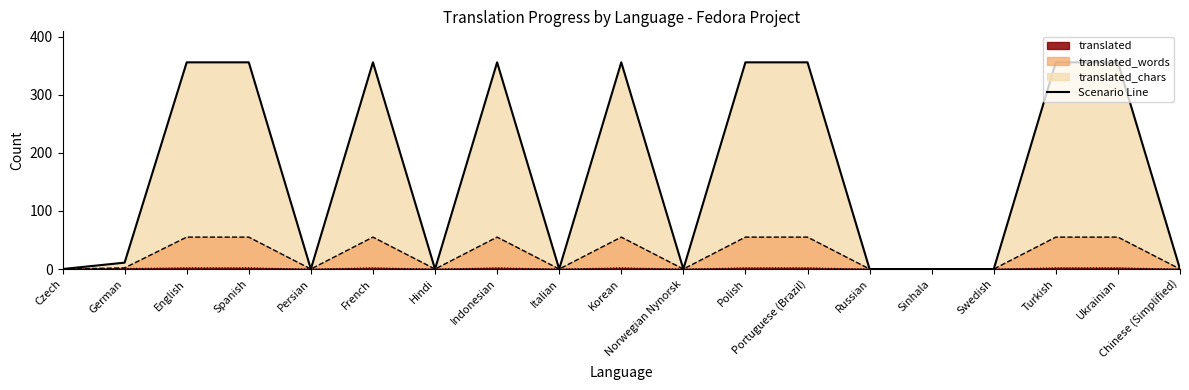

Reading left to right, extract all data points from this chart.

Czech=0	German=11	English=356	Spanish=356	Persian=0	French=356	Hindi=0	Indonesian=356	Italian=0	Korean=356	Norwegian Nynorsk=0	Polish=356	Portuguese (Brazil)=356	Russian=0	Sinhala=0	Swedish=0	Turkish=356	Ukrainian=356	Chinese (Simplified)=0